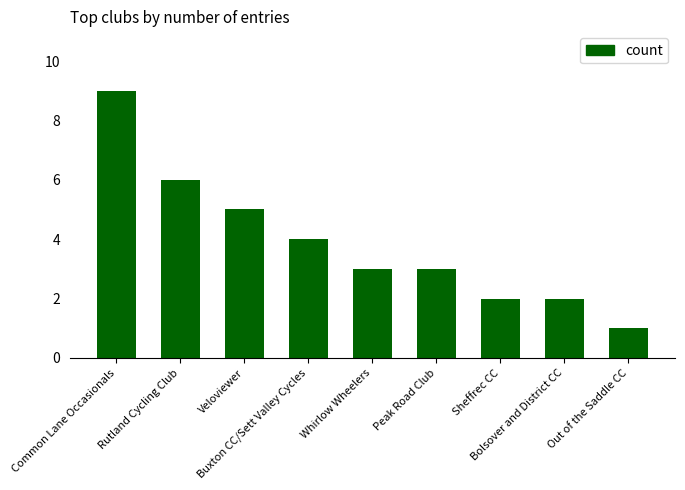

At which label does the data first exceed 3?

Common Lane Occasionals